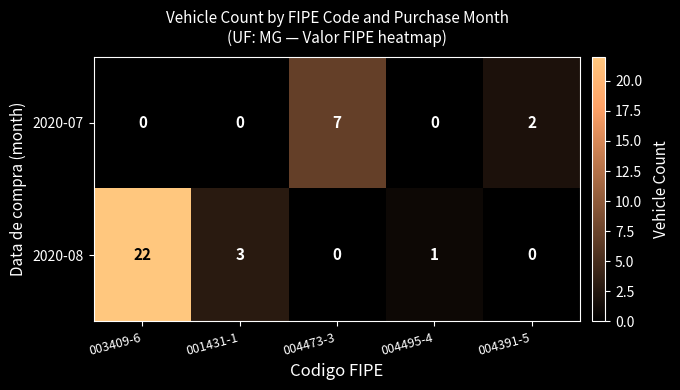

How many series are shown in this chart?

2